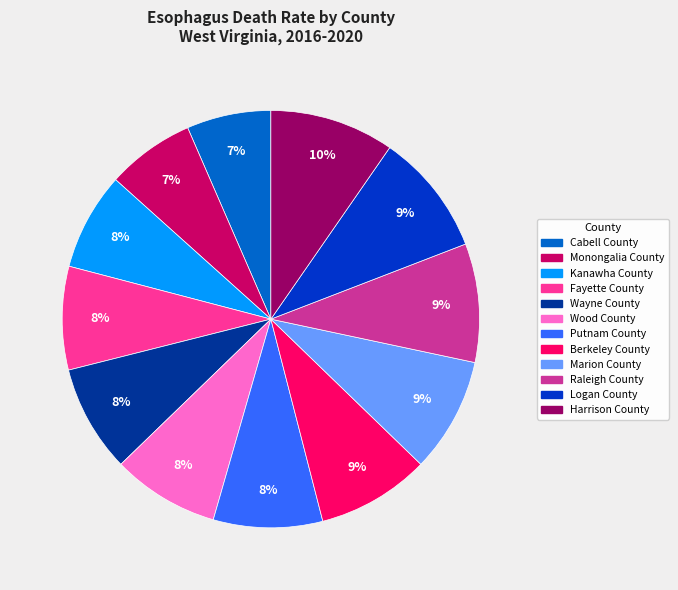

The Cabell County slice represents 12% of the pie. True or false?

False